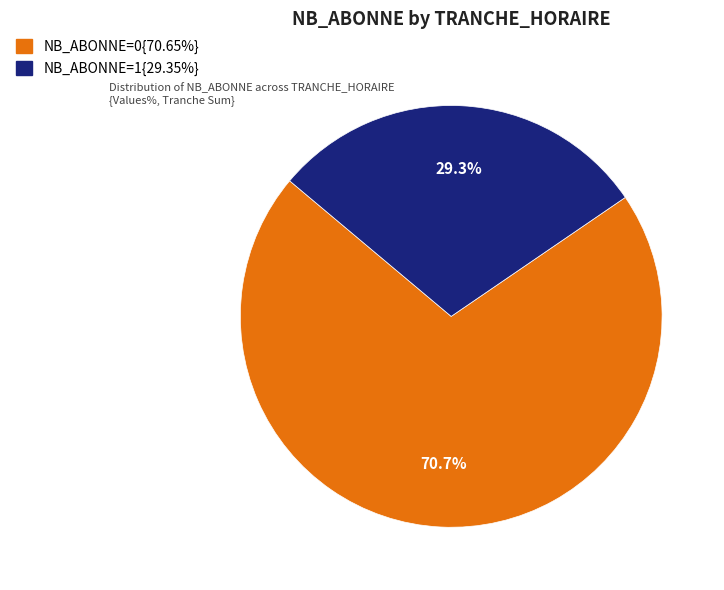

Does any single category account for the majority?

Yes